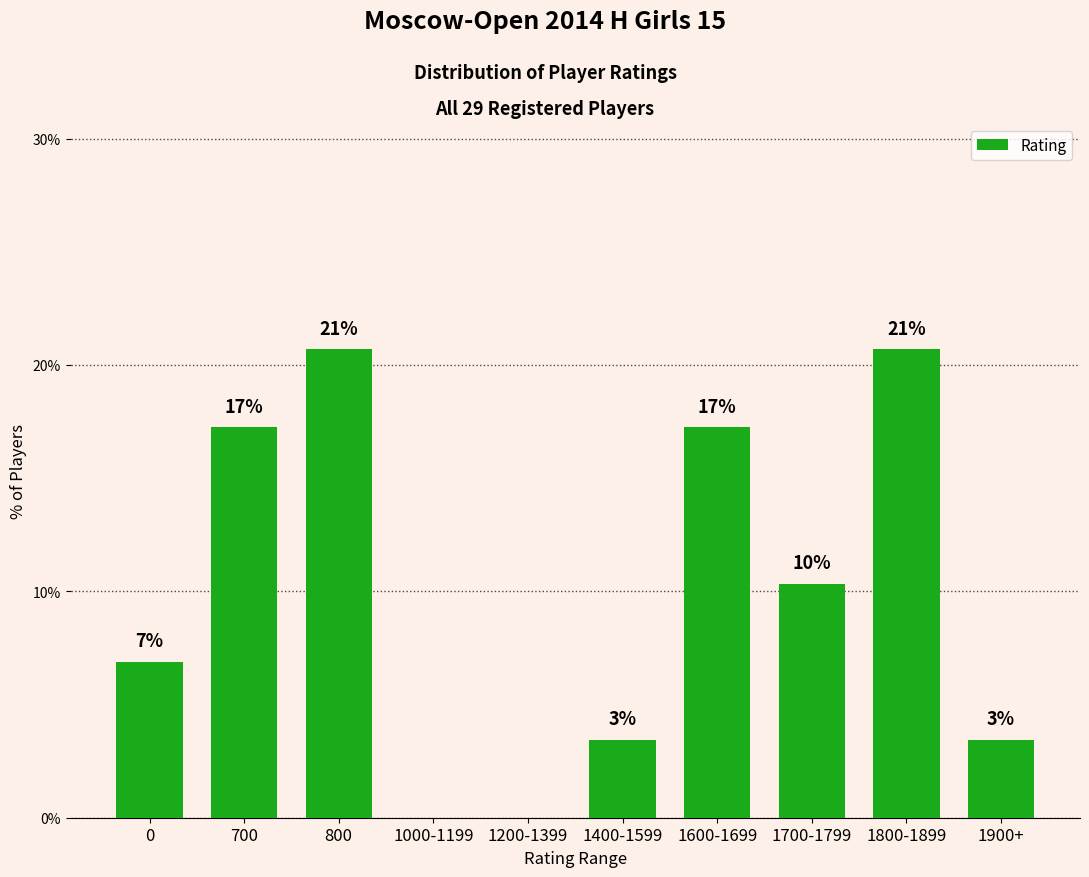

Are the bars horizontal?

No